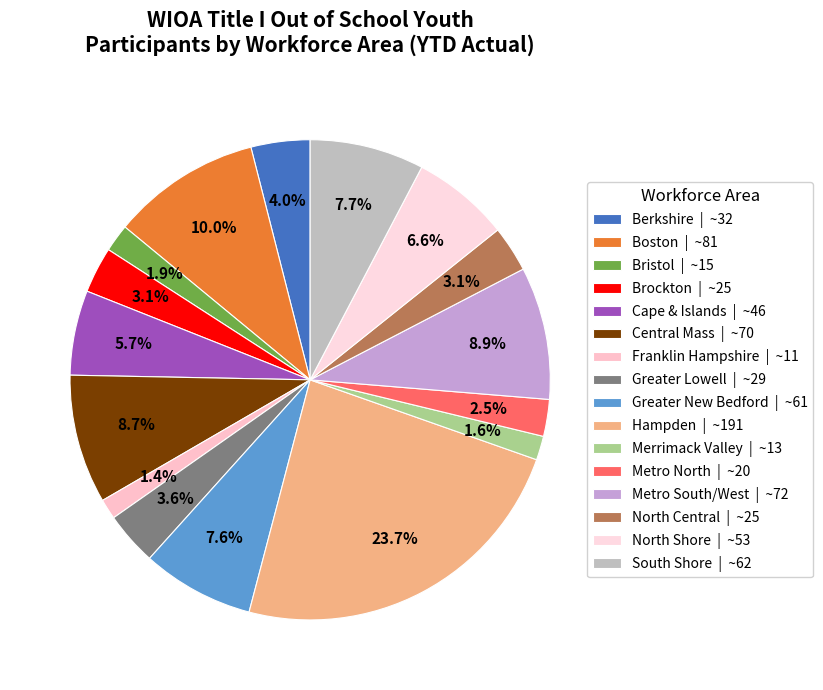

To the nearest percent, what portion does Metro South/West represent?

9%